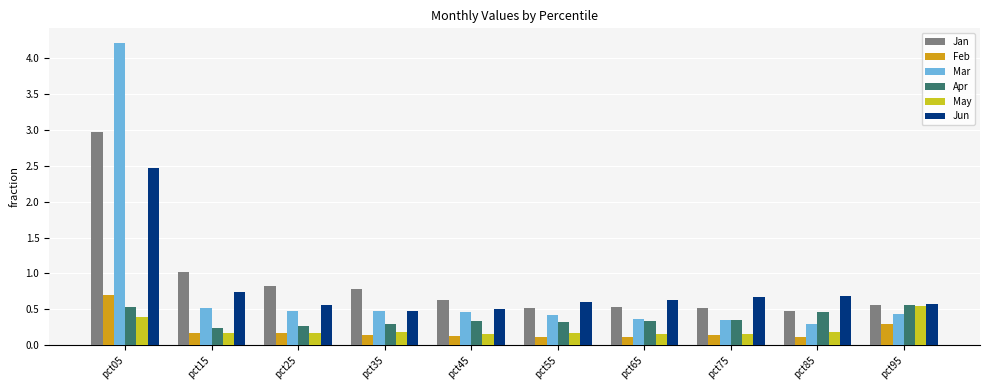

What is the total value across all series at pct85?

2.2